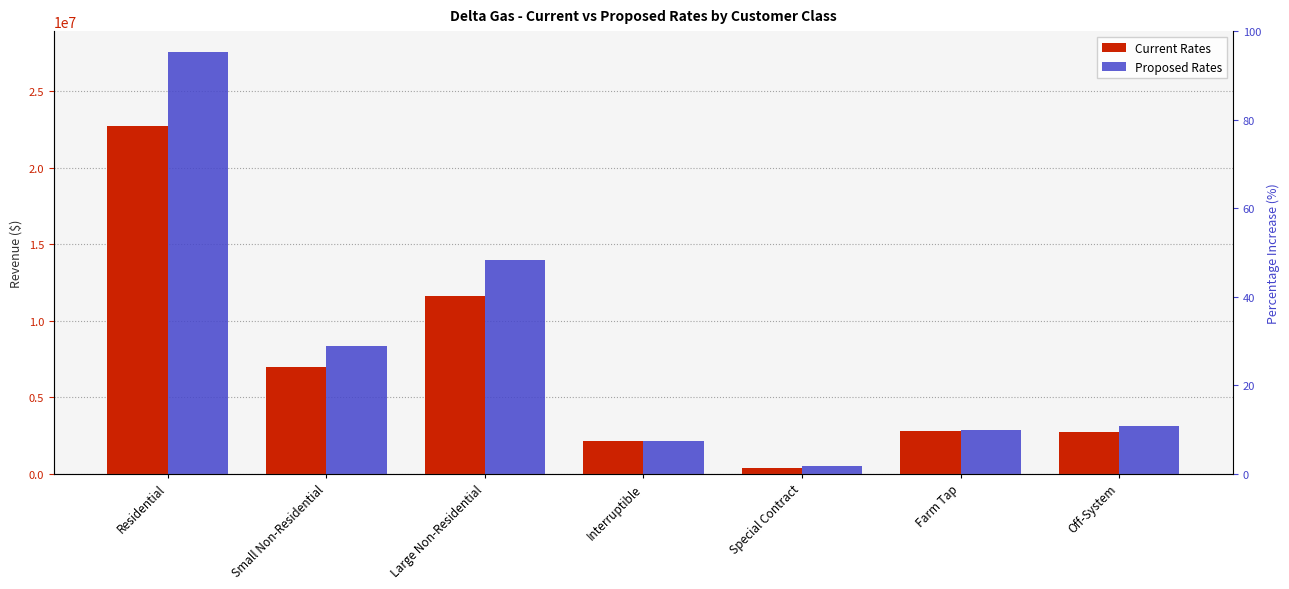

What is the value of the Current Rates bar at the 5th from the left?

354922